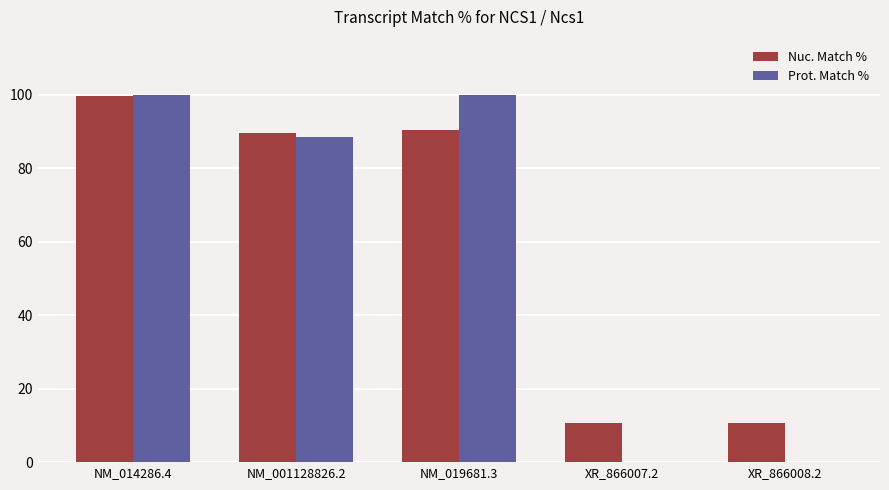

How many data points in Prot. Match % are above 88?

3